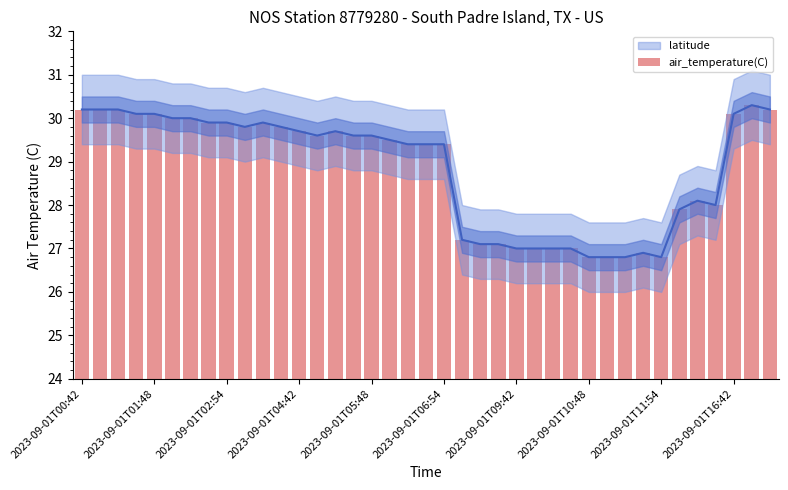

Reading left to right, list all the values displayed in this chart.

30.2	30.2	30.2	30.1	30.1	30.0	30.0	29.9	29.9	29.8	29.9	29.8	29.7	29.6	29.7	29.6	29.6	29.5	29.4	29.4	29.4	27.2	27.1	27.1	27.0	27.0	27.0	27.0	26.8	26.8	26.8	26.9	26.8	27.9	28.1	28.0	30.1	30.3	30.2